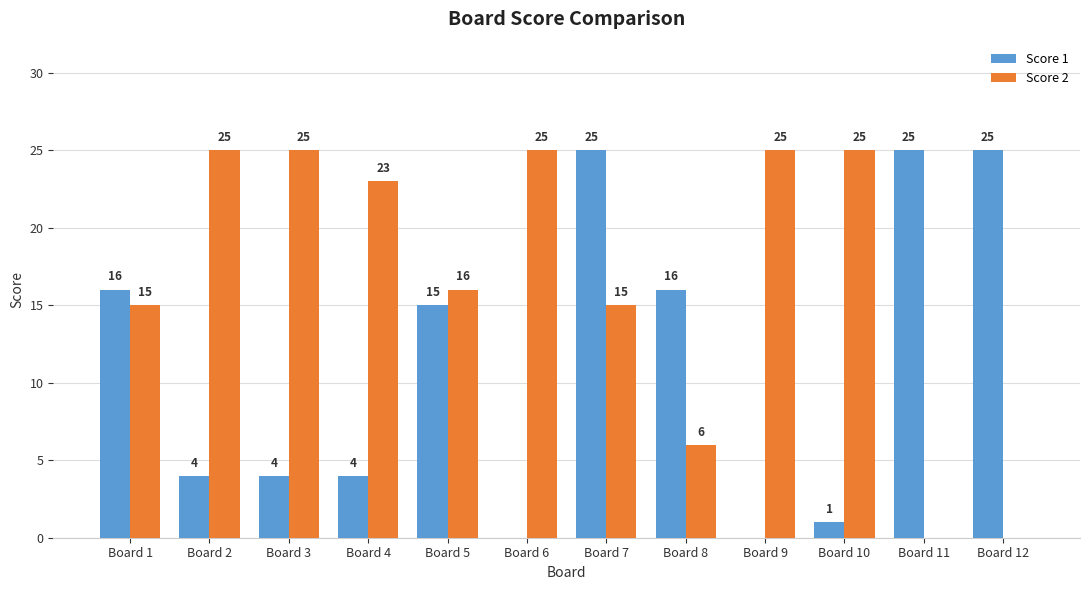

How many categories are shown in the chart?

12